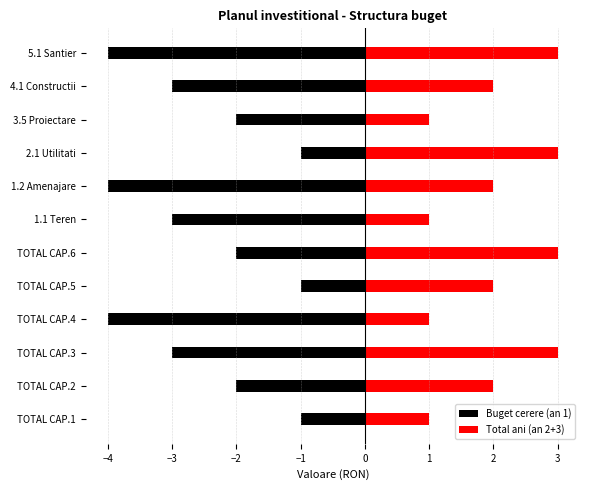

What is the difference between the second highest and minimum values in the Total ani (an 2+3) series?

2